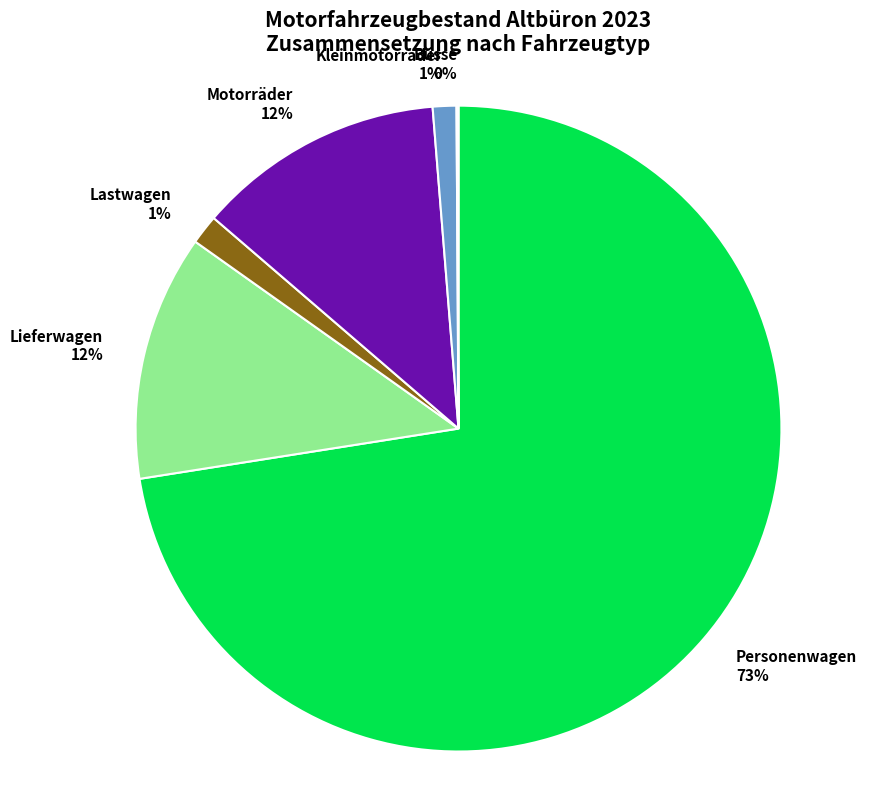

The Lieferwagen slice represents 12% of the pie. True or false?

True